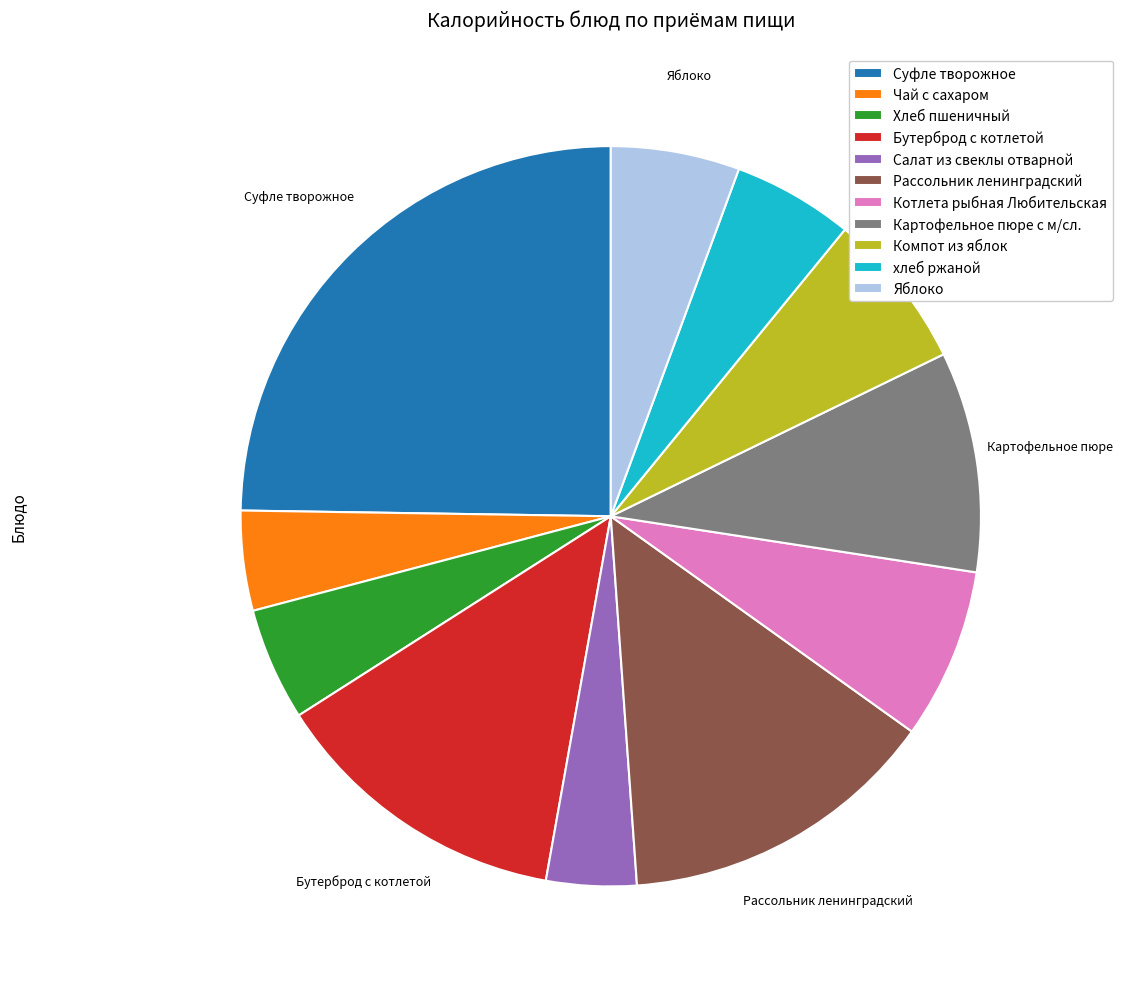

Do Чай с сахаром and Суфле творожное together represent more than half of the pie?

No